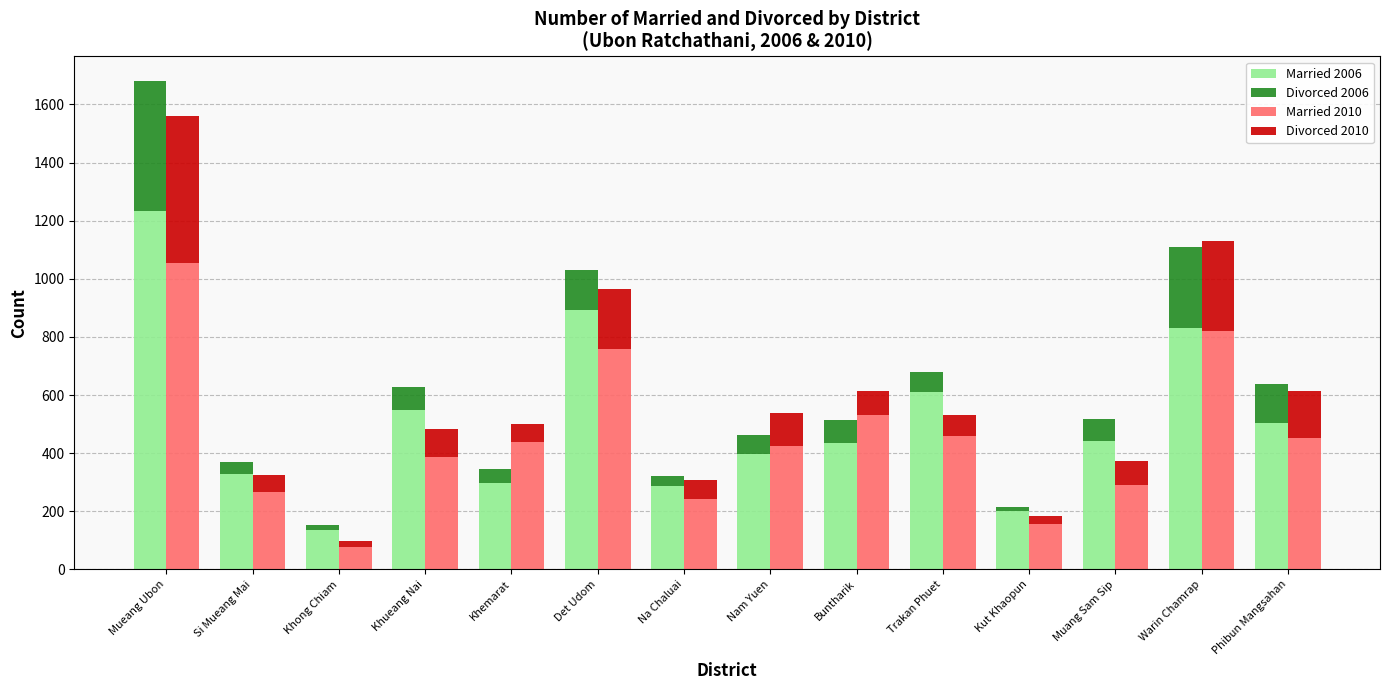

At which category does the chart reach its peak across all series?

Mueang Ubon